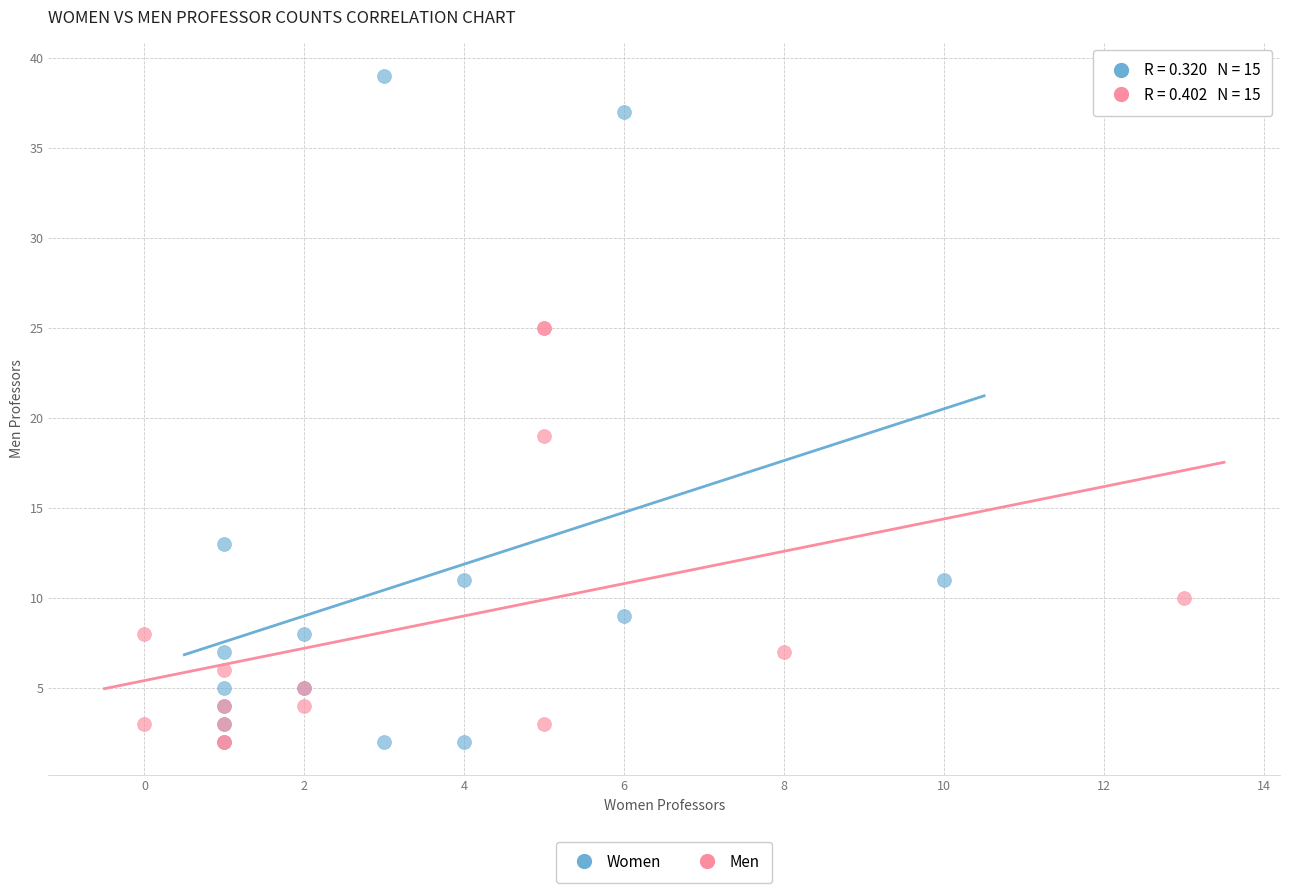

Which series has the widest spread of Y values?

Women